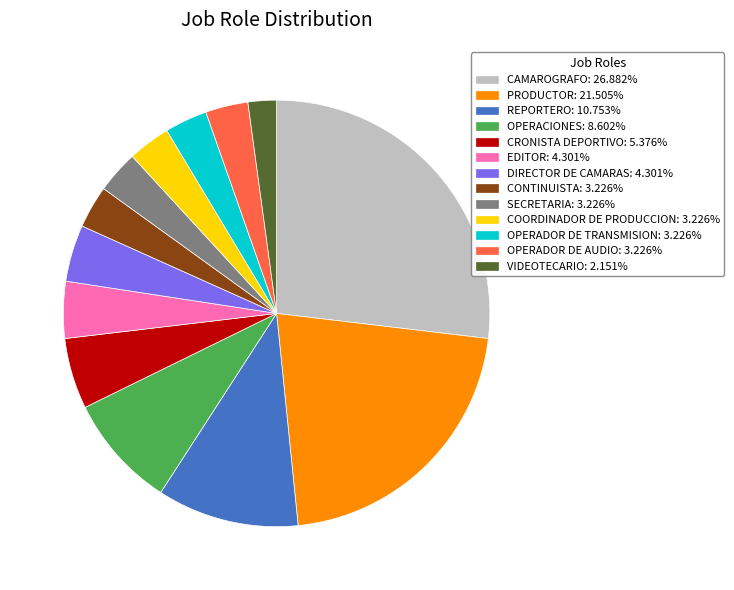

Which has a higher value, COORDINADOR DE PRODUCCION or EDITOR?

EDITOR